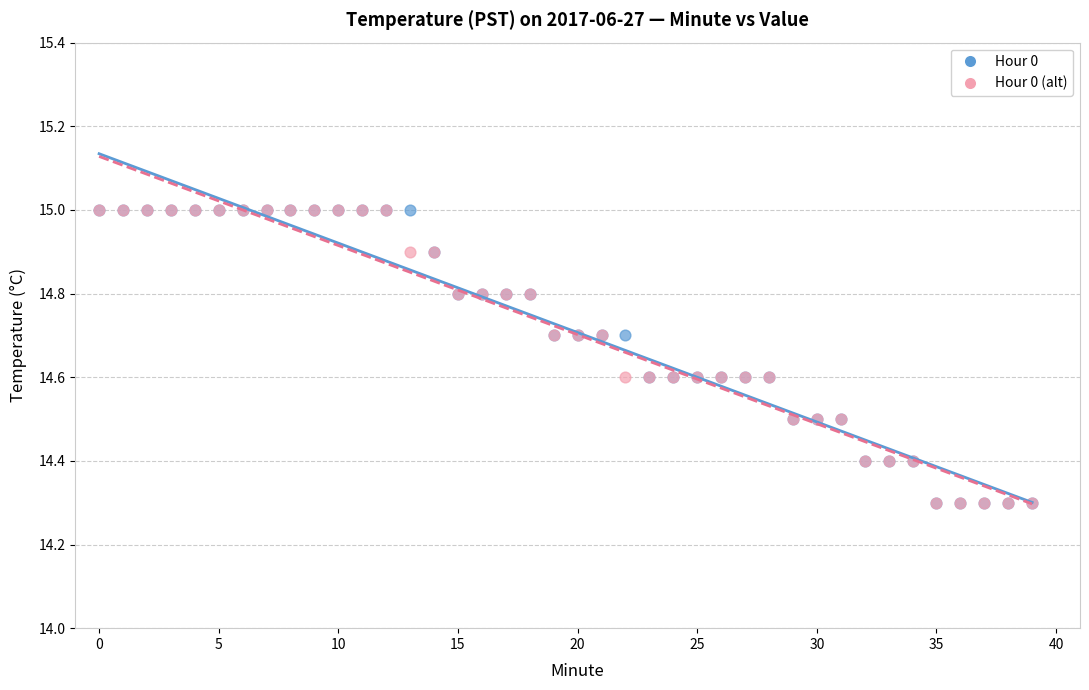

What are all the series names shown in the legend?

Hour 0, Hour 0 (alt)